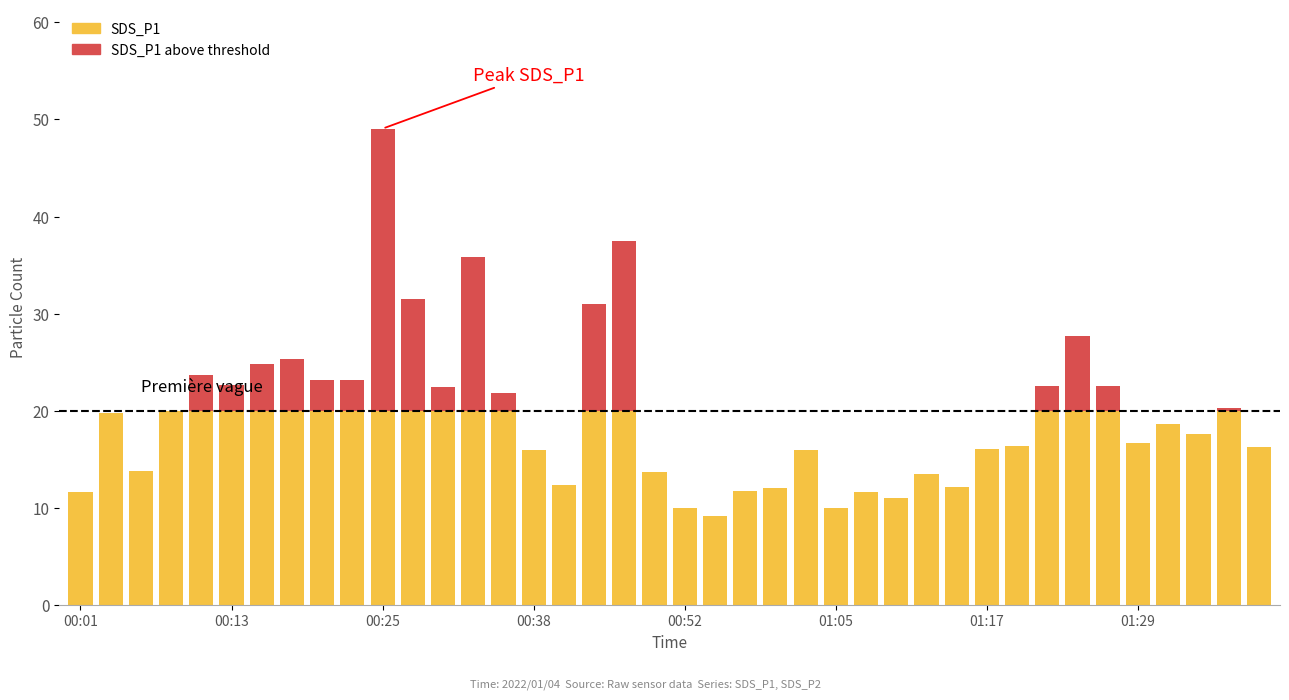

How many distinct data groups are displayed?

2